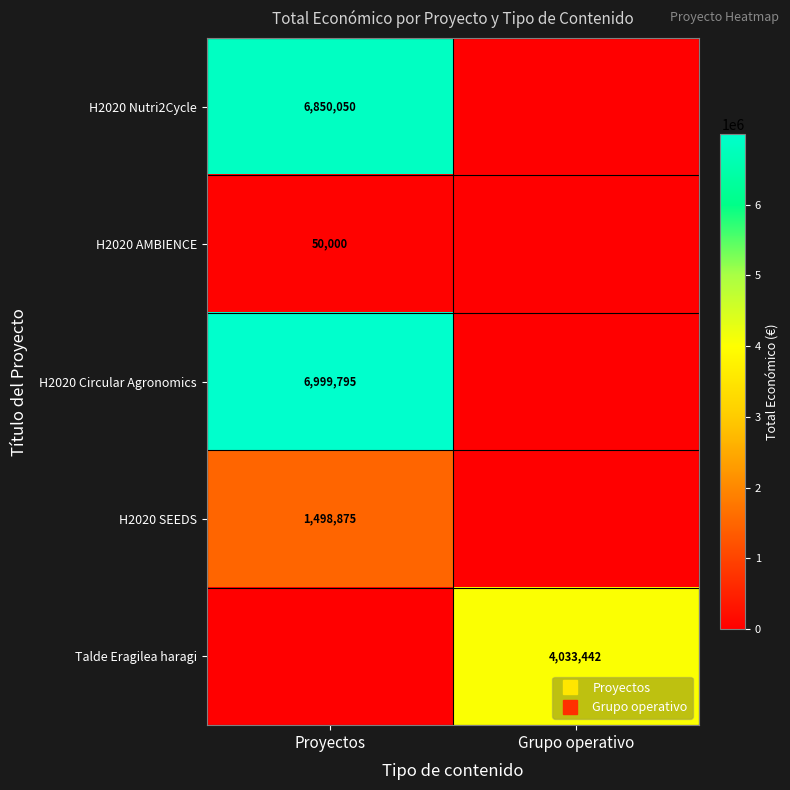

True or false: H2020 AMBIENCE has a value of -26048 at Grupo operativo.

False